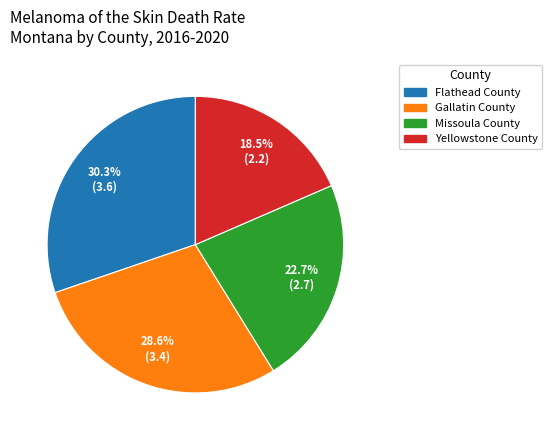

How many slices are in this pie chart?

4